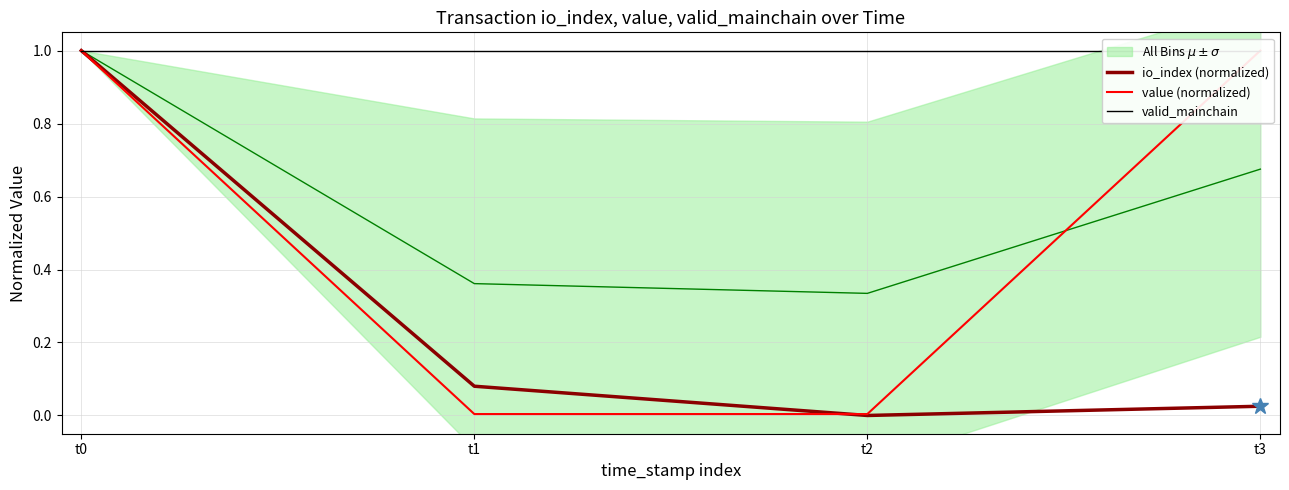

Which series changed the most between t1 and t3?

value (normalized)